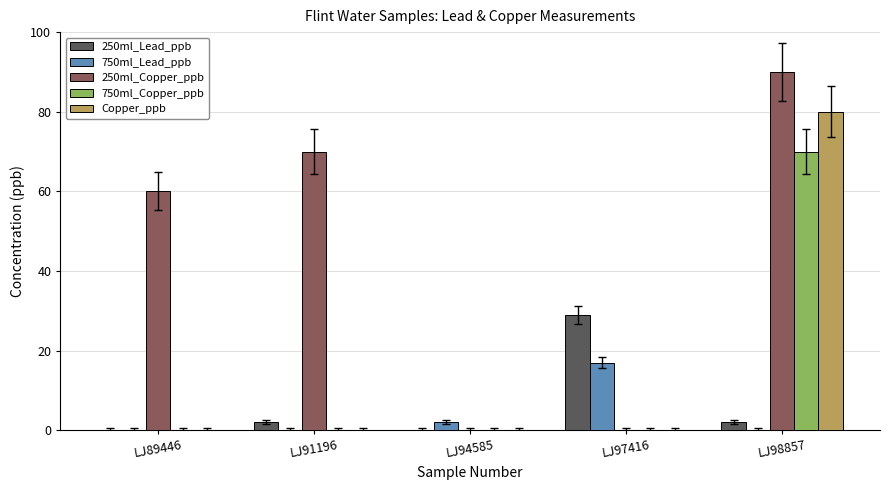

Which category has the highest value in the 750ml_Copper_ppb series?

LJ98857